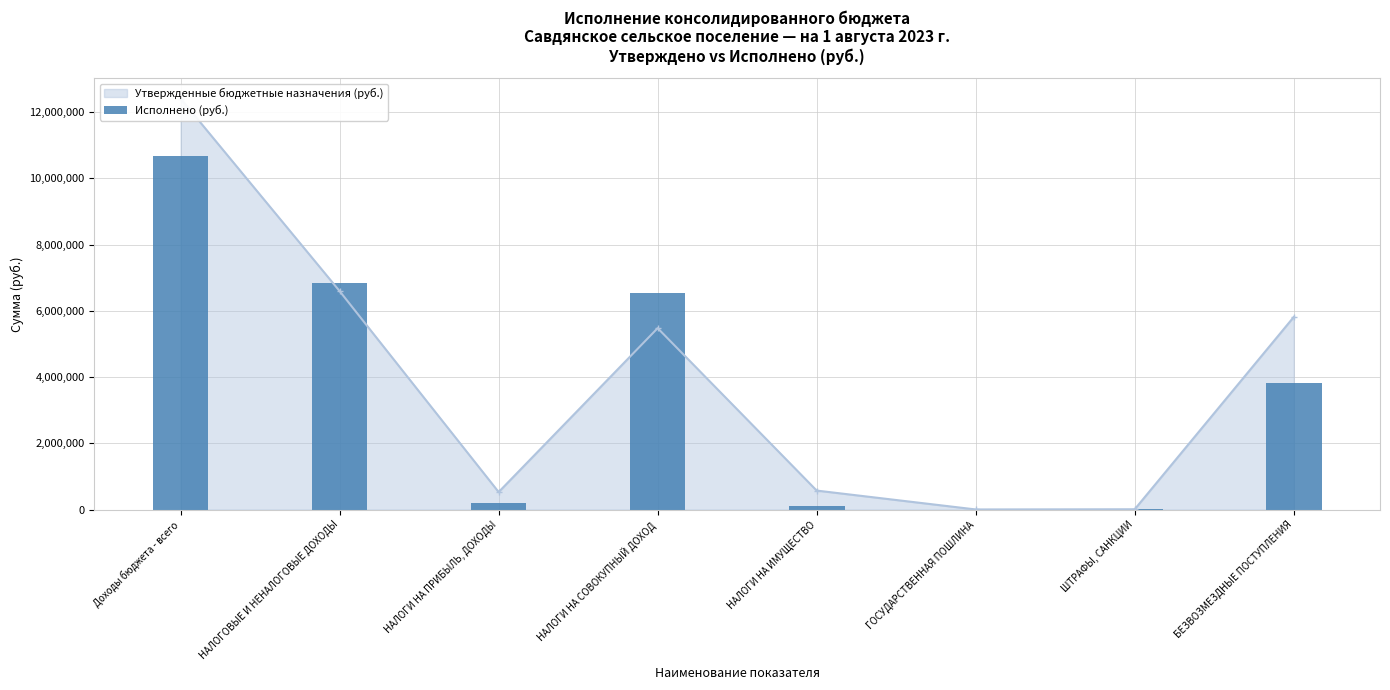

The value at НАЛОГИ НА ПРИБЫЛЬ, ДОХОДЫ is 306184.8. True or false?

False